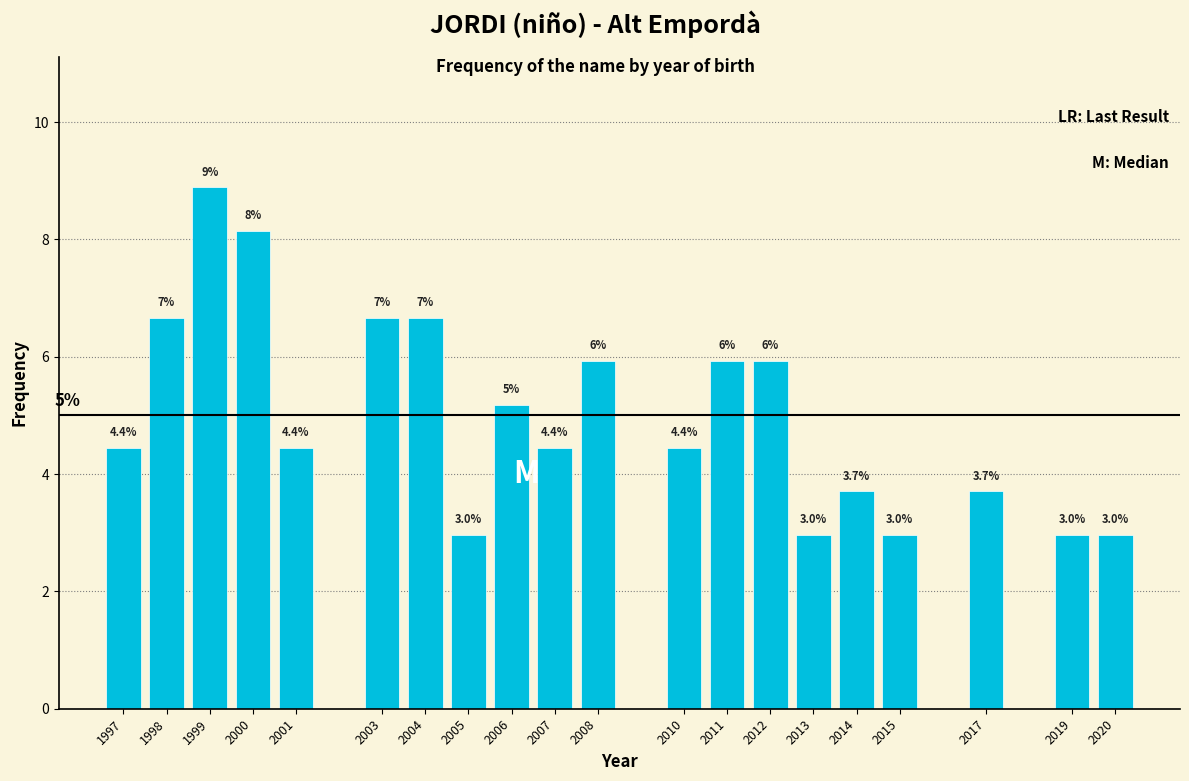

What is the value of the 3rd bar from the left?

8.9